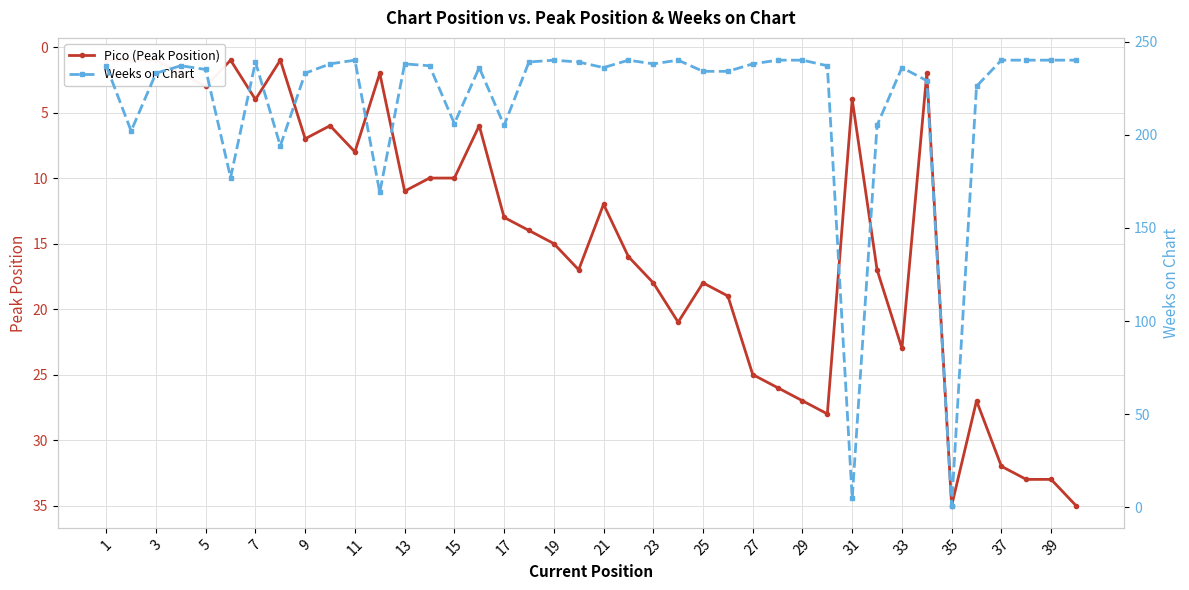

At how many categories does at least one series exceed 100?

38